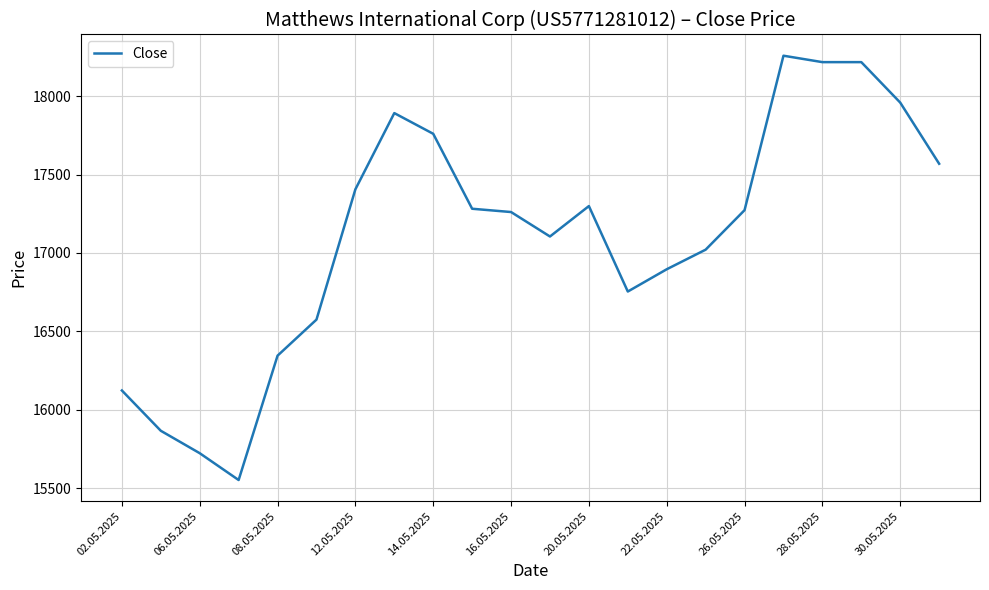

What is the difference between the maximum and minimum values?

2706